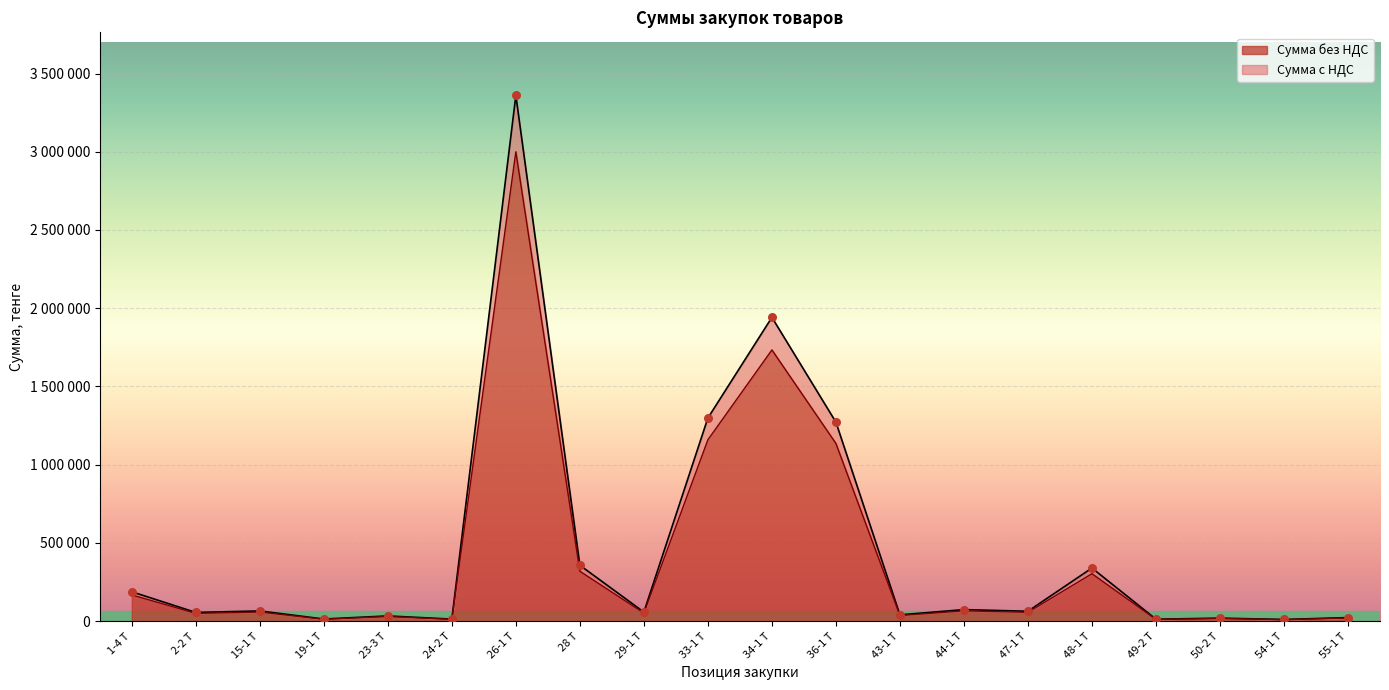

What are all the series names shown in the legend?

Сумма с НДС, Сумма без НДС